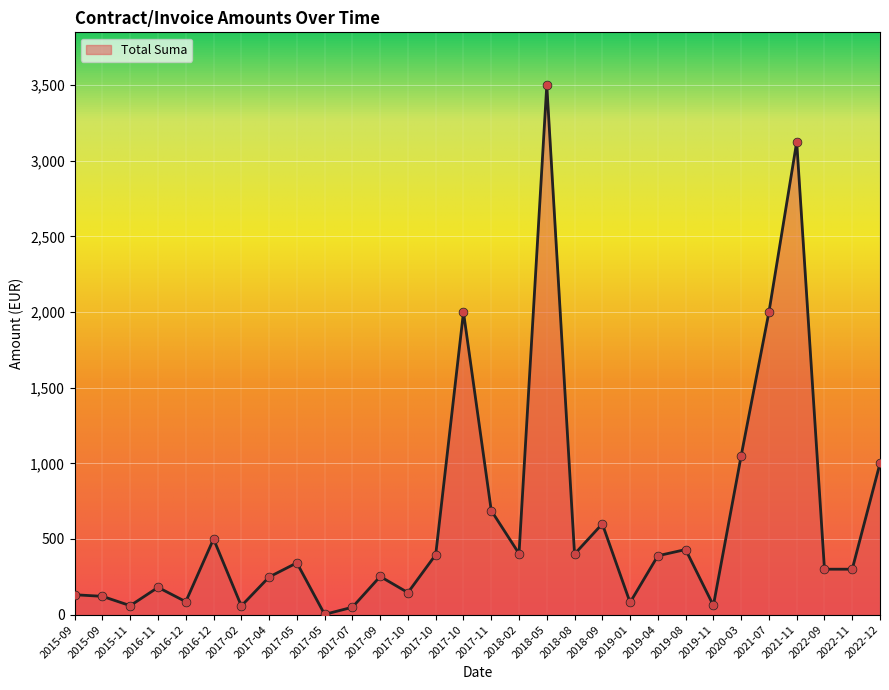

Approximately how many times larger is the value at 2017-11 compared to 2017-10?

1.7